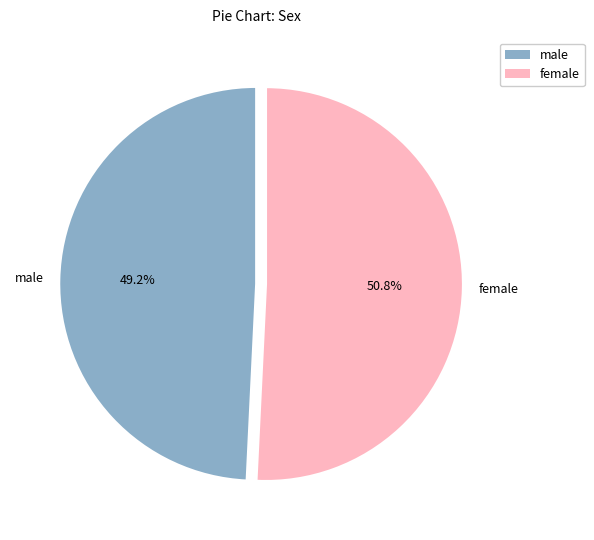

True or false: female accounts for 38% of the total.

False